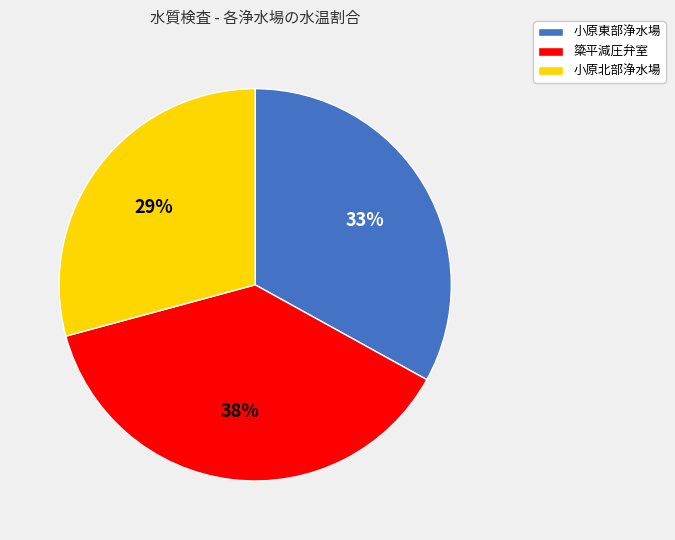

True or false: 簗平減圧弁室 accounts for 38% of the total.

True